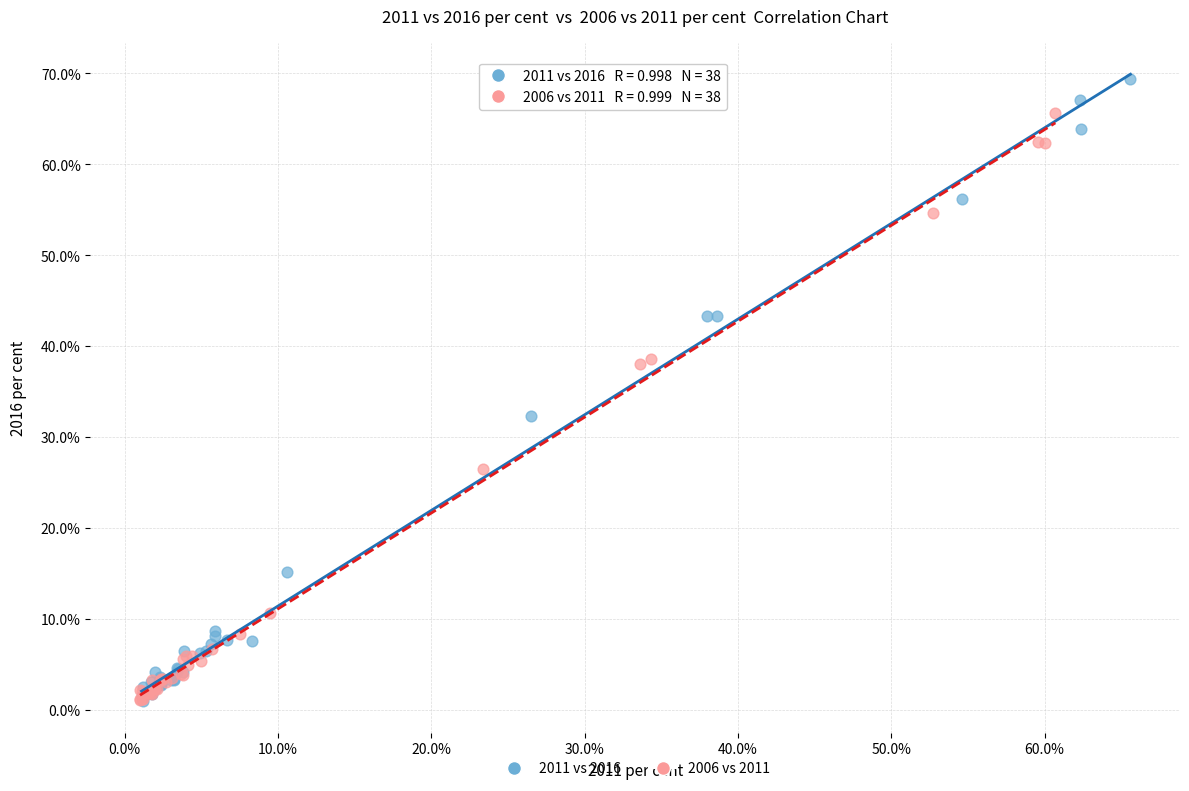

Which series contains the highest Y value?

2011 vs 2016